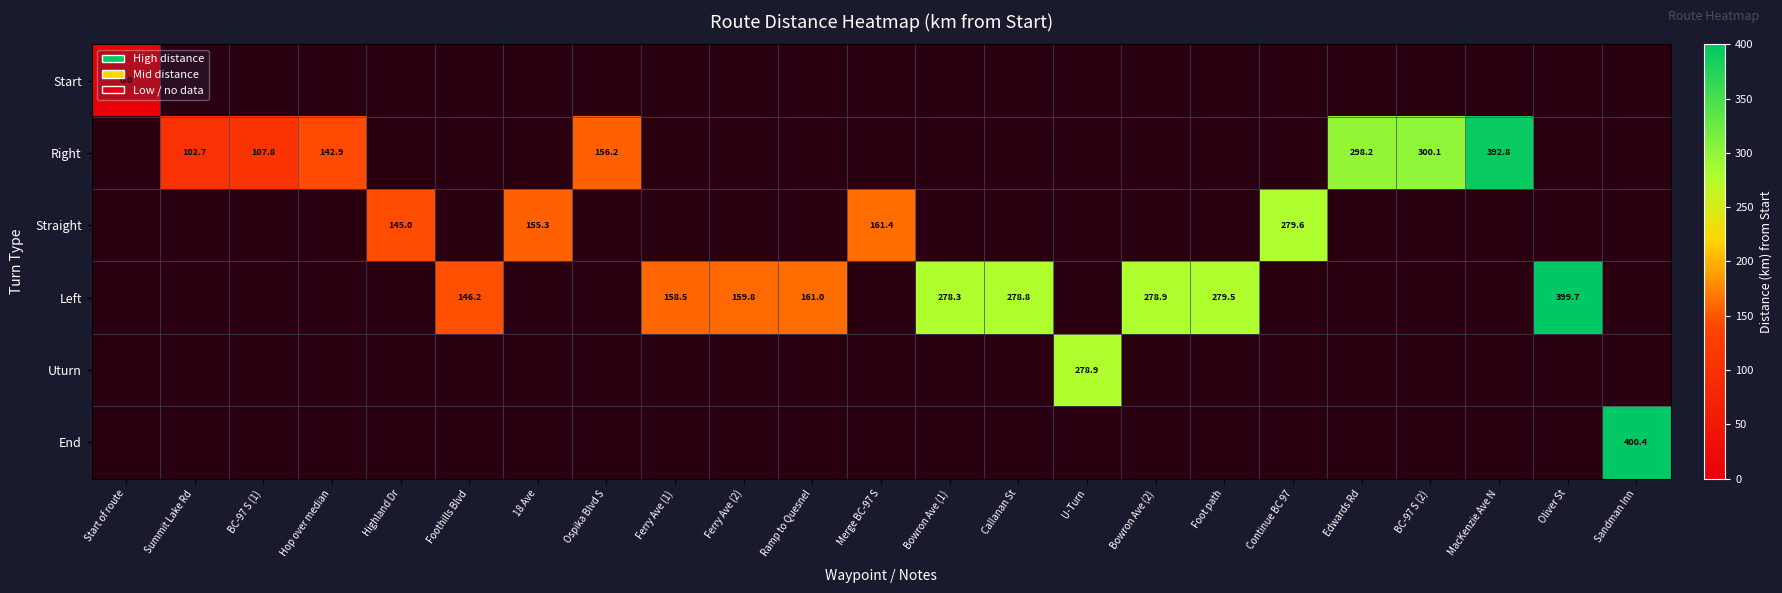

Is it true that Right equals 107.8 at BC-97 S (1)?

True